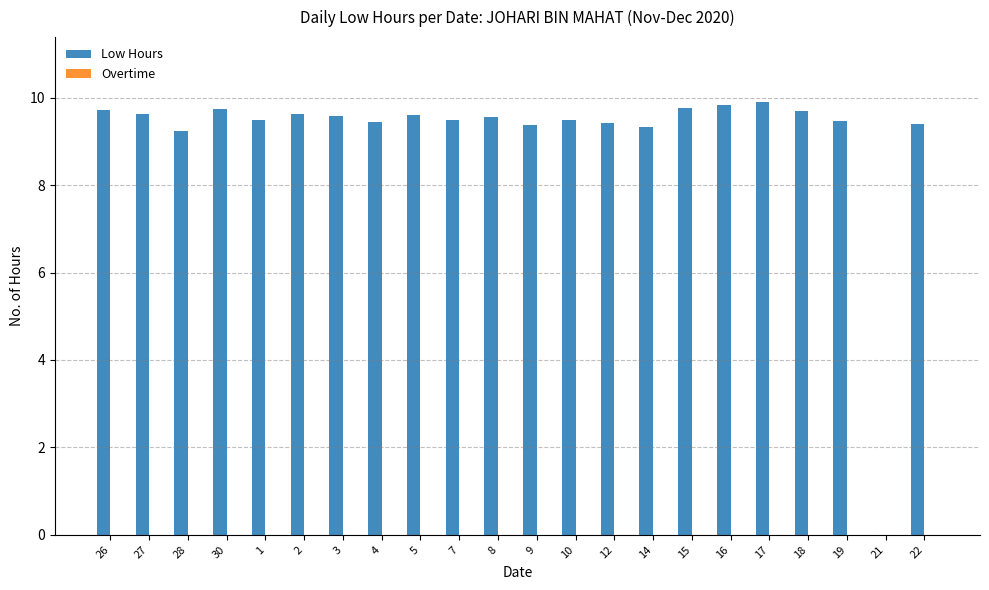

What is the greatest value displayed?

9.9